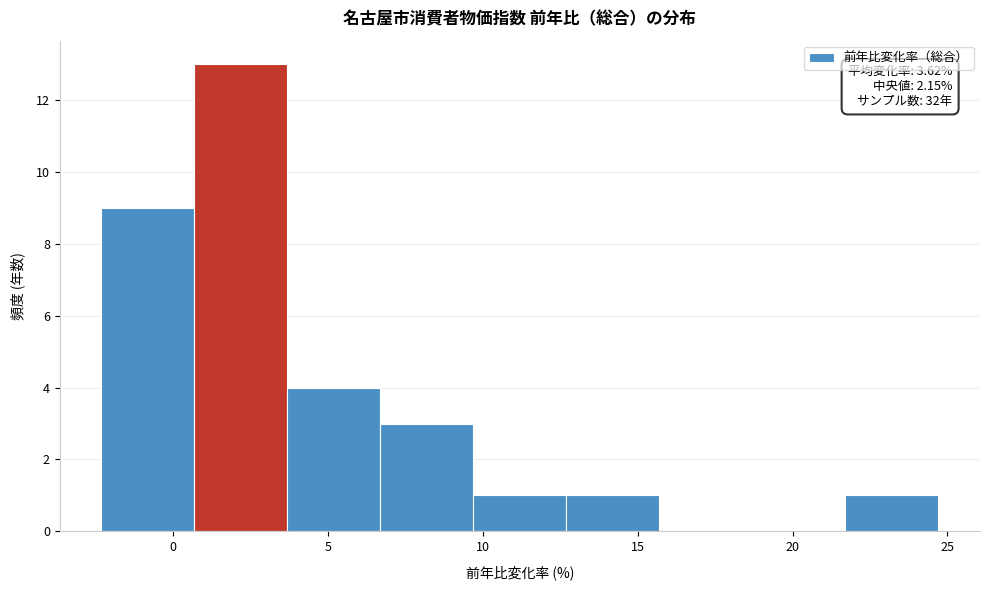

Which range on the x-axis has the tallest bar?

0.7 to 3.7